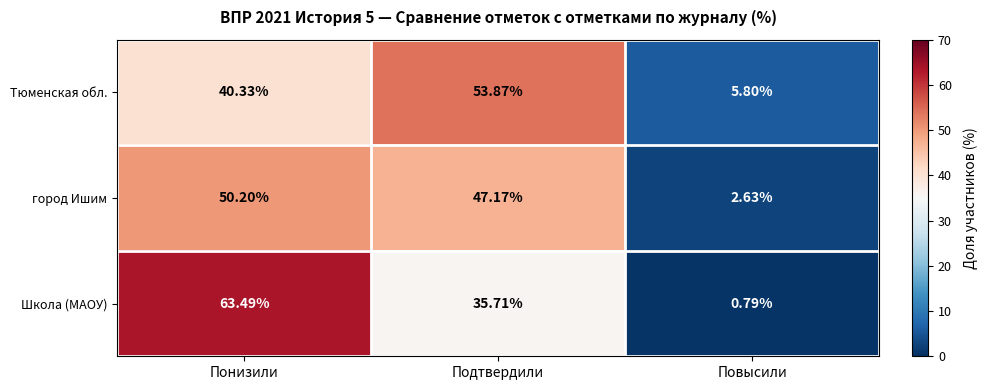

Is the value of Тюменская обл. at Подтвердили greater than the value of Школа (МАОУ) at Понизили?

No